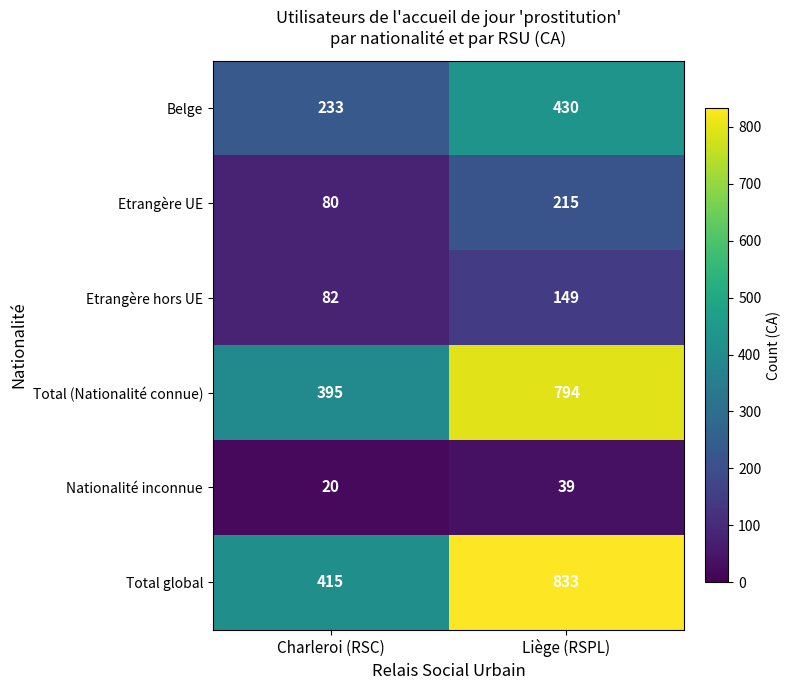

What is the minimum value shown in the chart?

20